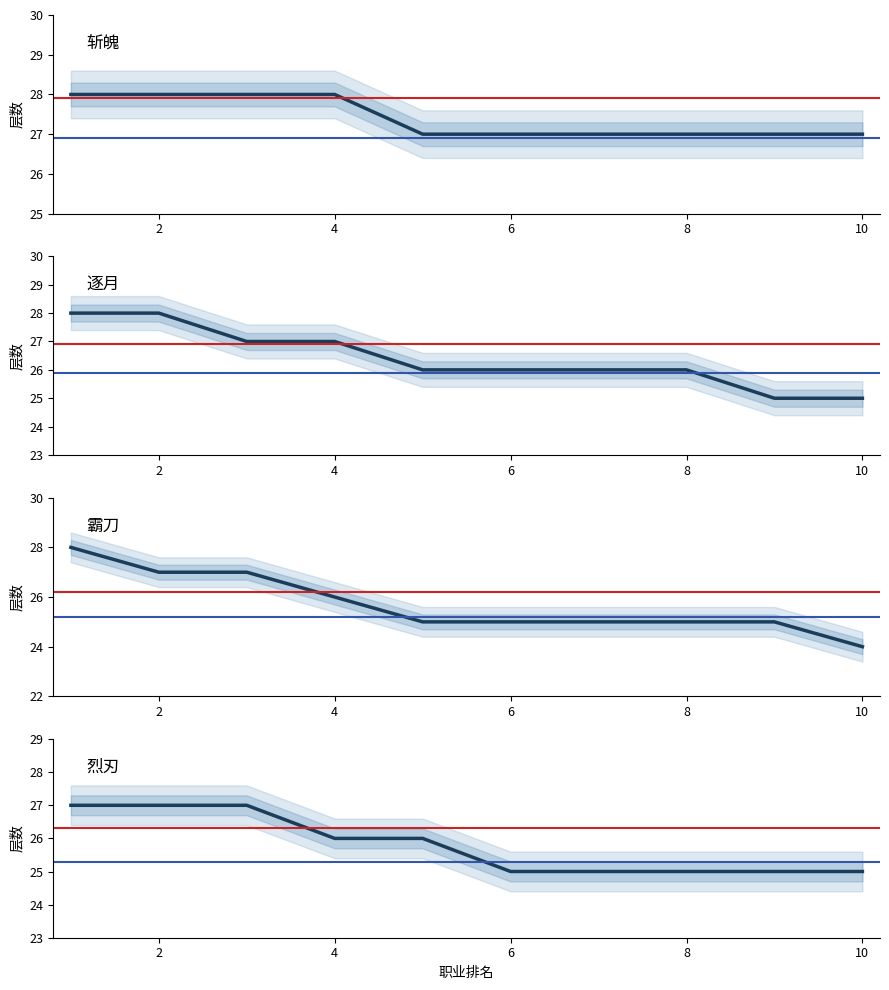

Count the number of data series in this chart.

4